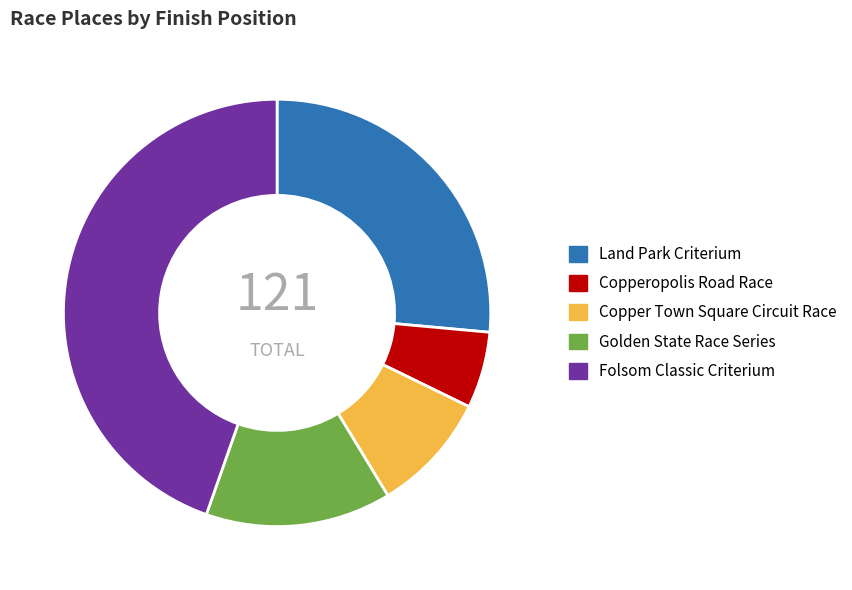

Rank the categories by value from lowest to highest.

Copperopolis Road Race, Copper Town Square Circuit Race, Golden State Race Series, Land Park Criterium, Folsom Classic Criterium